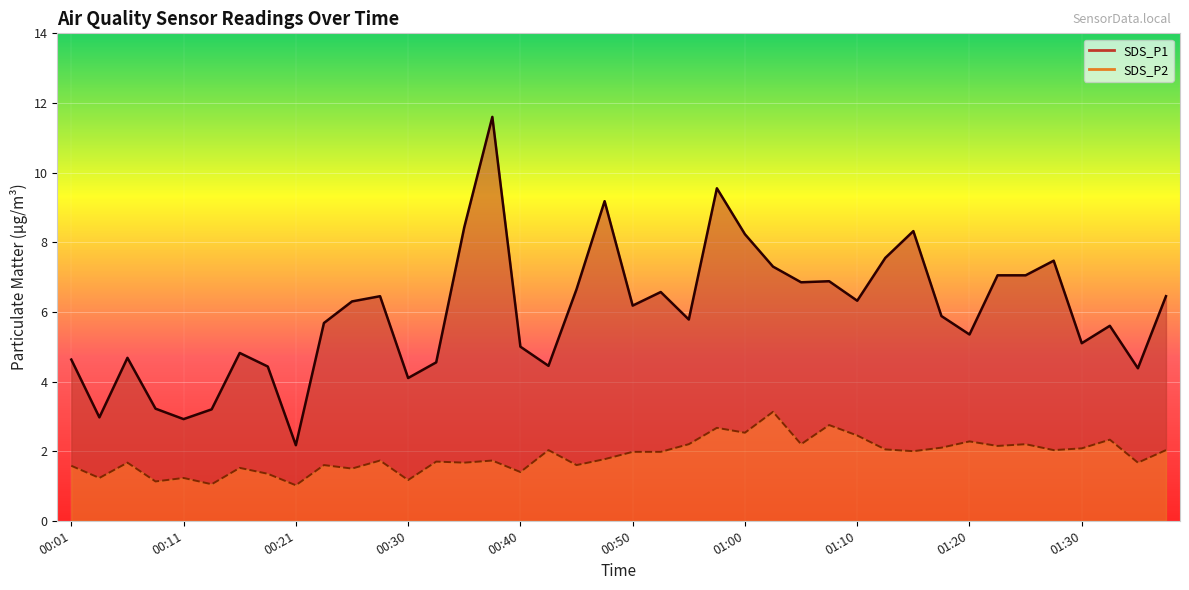

At 00:45, list the series in order from largest to smallest.

SDS_P1, SDS_P2